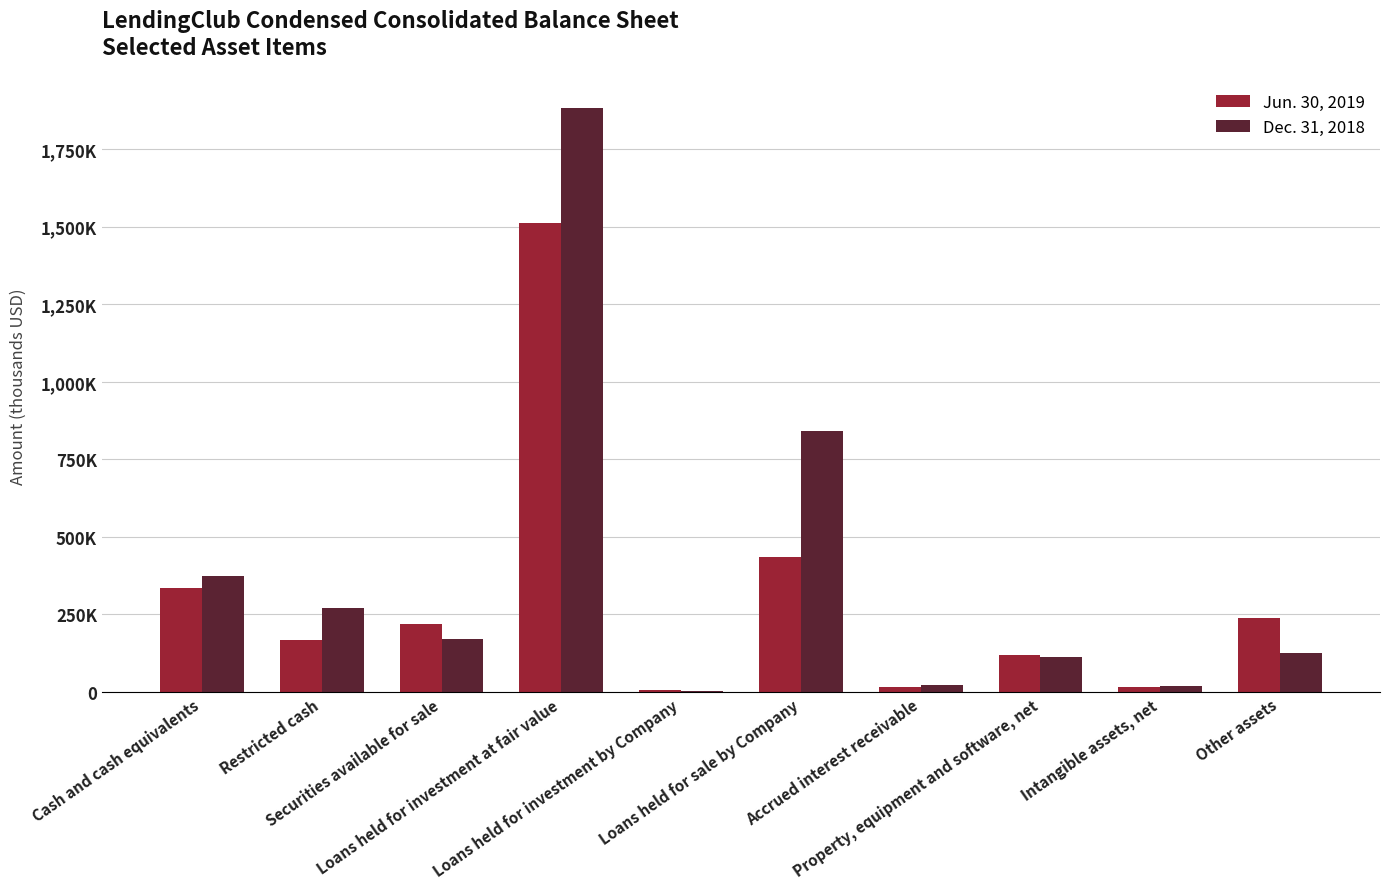

Does the chart contain stacked bars?

No